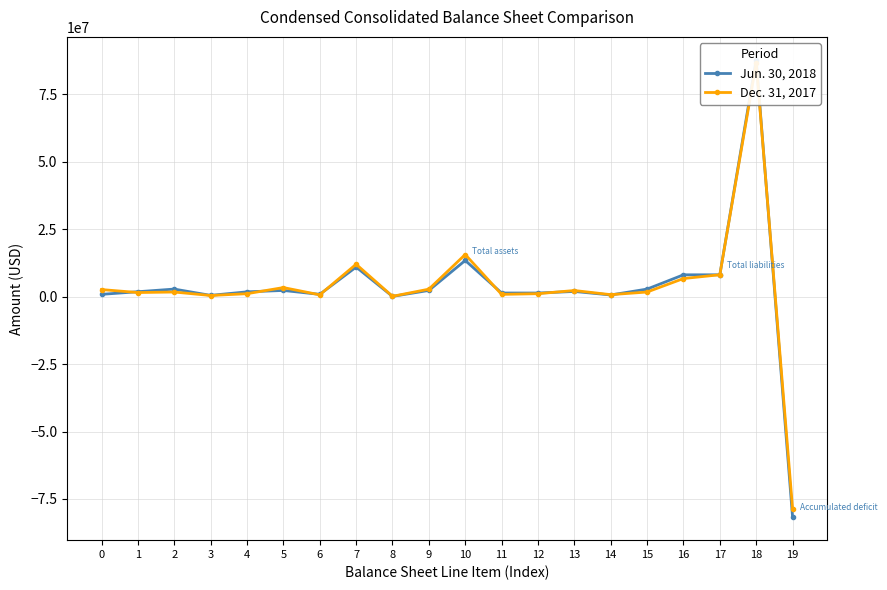

Which label corresponds to the largest value in the chart?

18